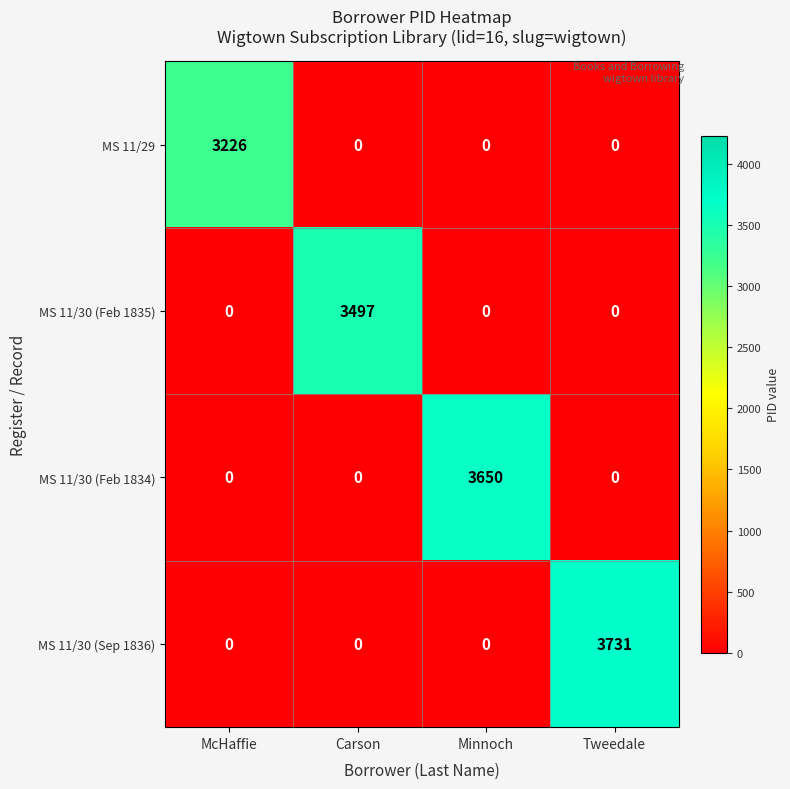

Which series changed the most between McHaffie and Minnoch?

MS 11/30 (Feb 1834)